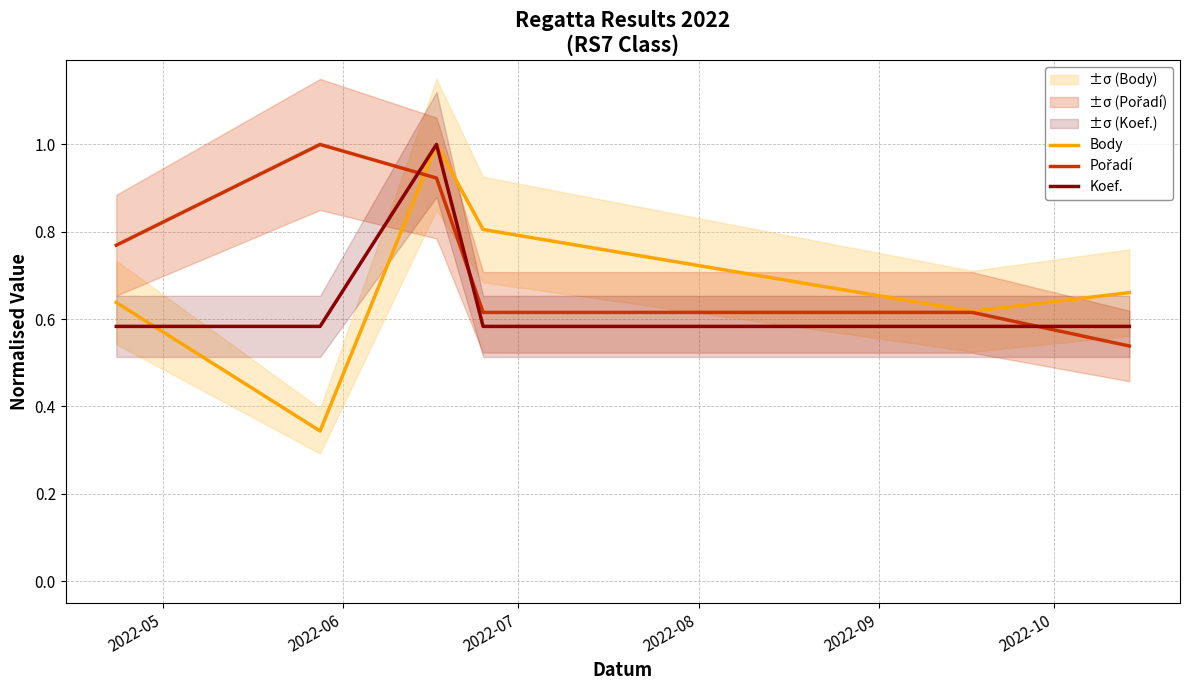

What is the highest value of the Body series?

1.0